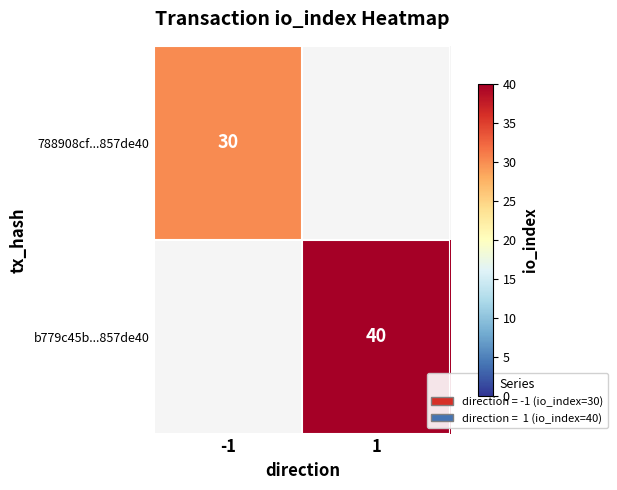

How many categories are shown in the chart?

2